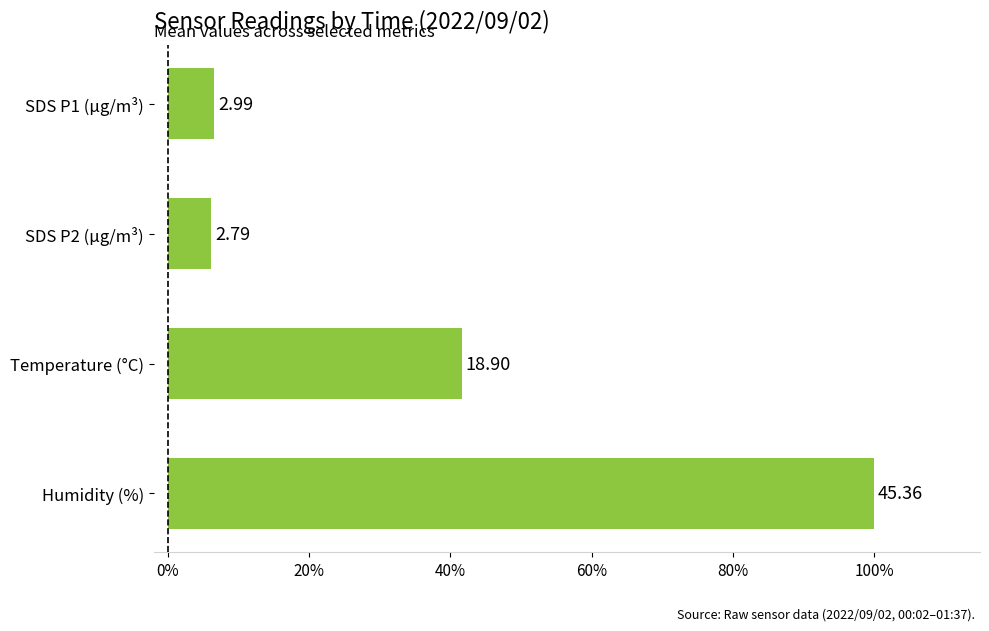

Does the chart contain any negative values?

No